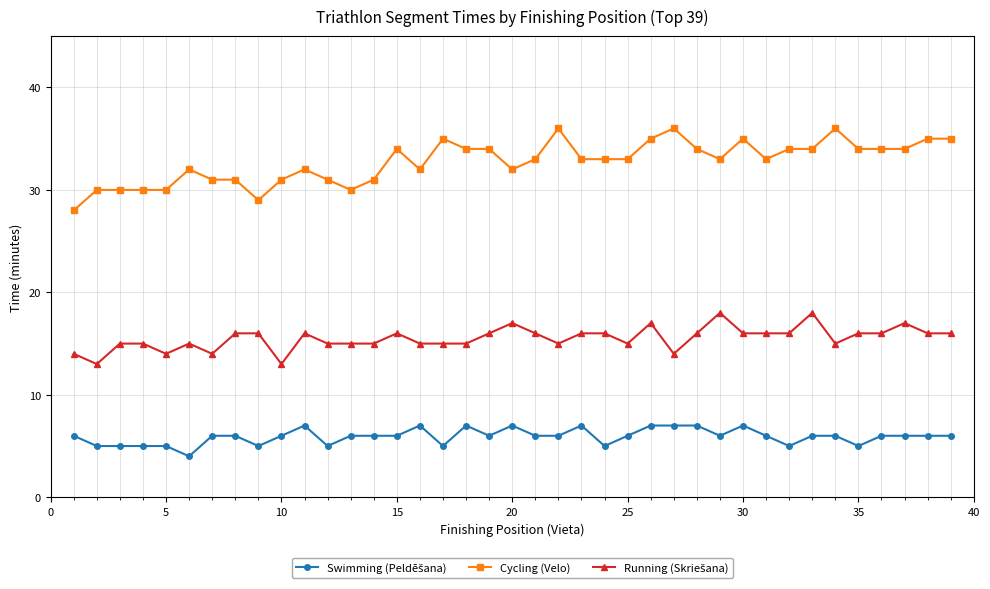

What is the value of the Cycling (Velo) point at the 26th from the left?

35